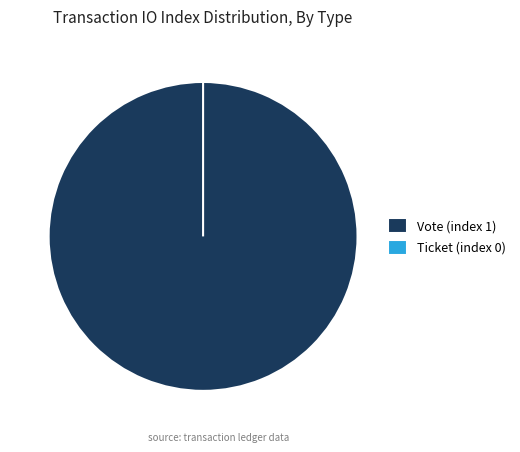

Rank the categories by value from lowest to highest.

Ticket (index 0), Vote (index 1)